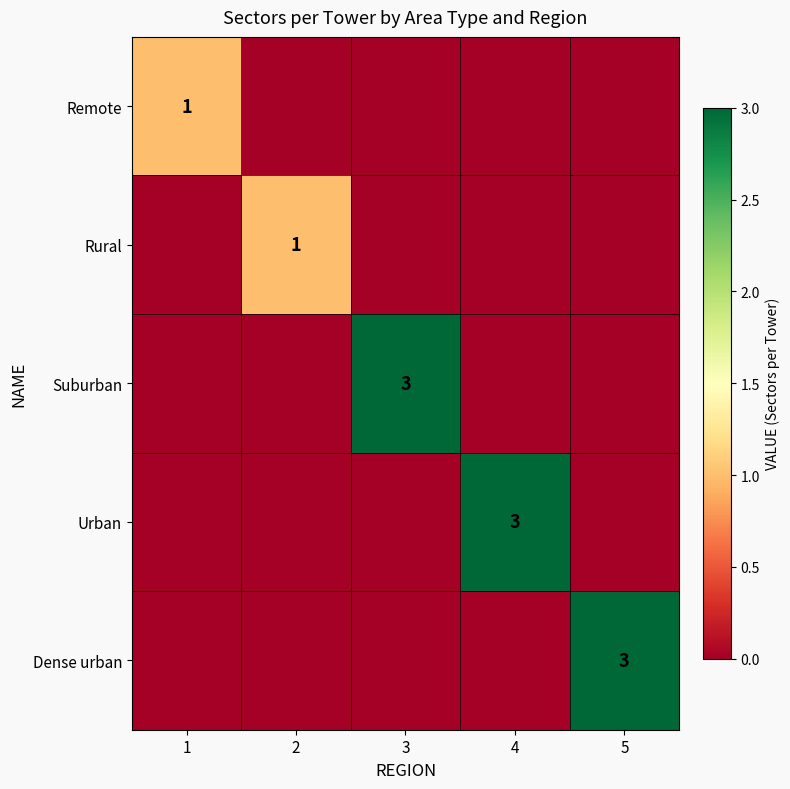

Is it true that Urban equals 3 at 4?

True